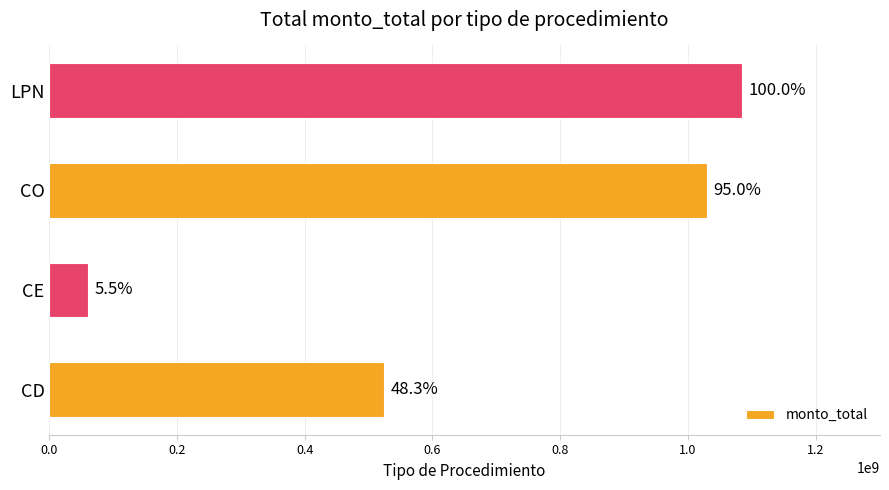

How many bars are there in total?

4